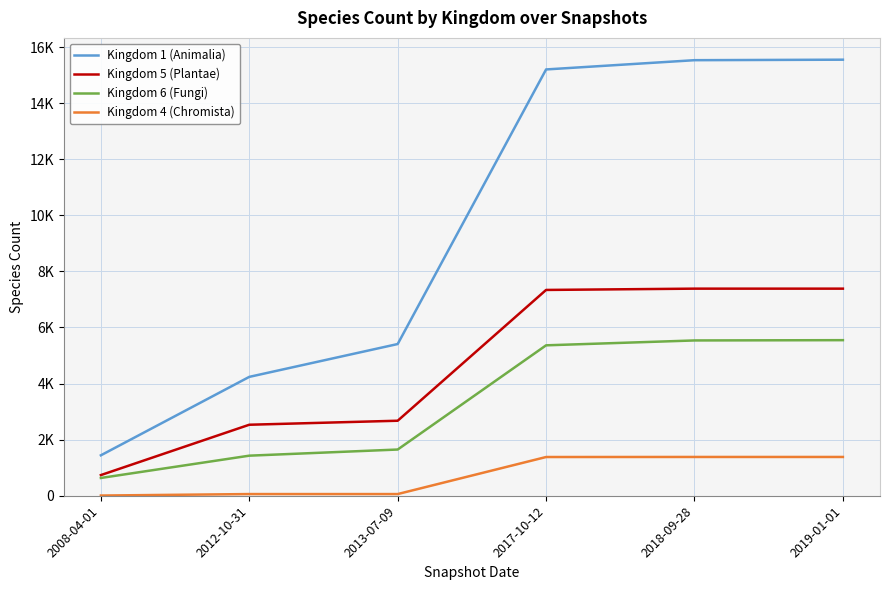

What is the minimum value shown in the chart?

7